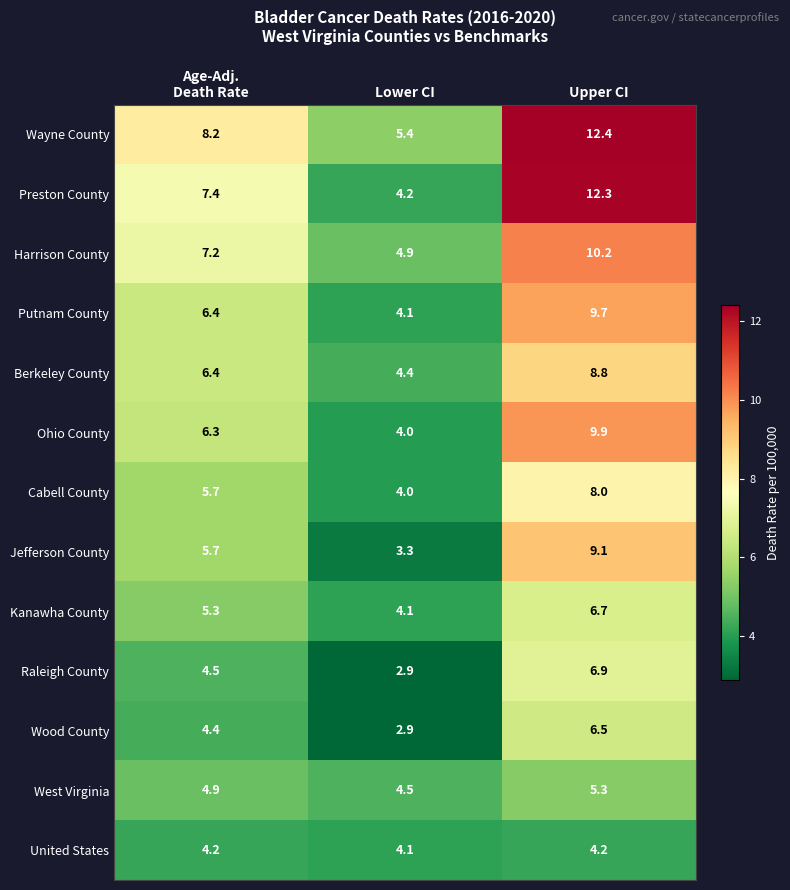

Which series has the largest total across all categories?

Wayne County